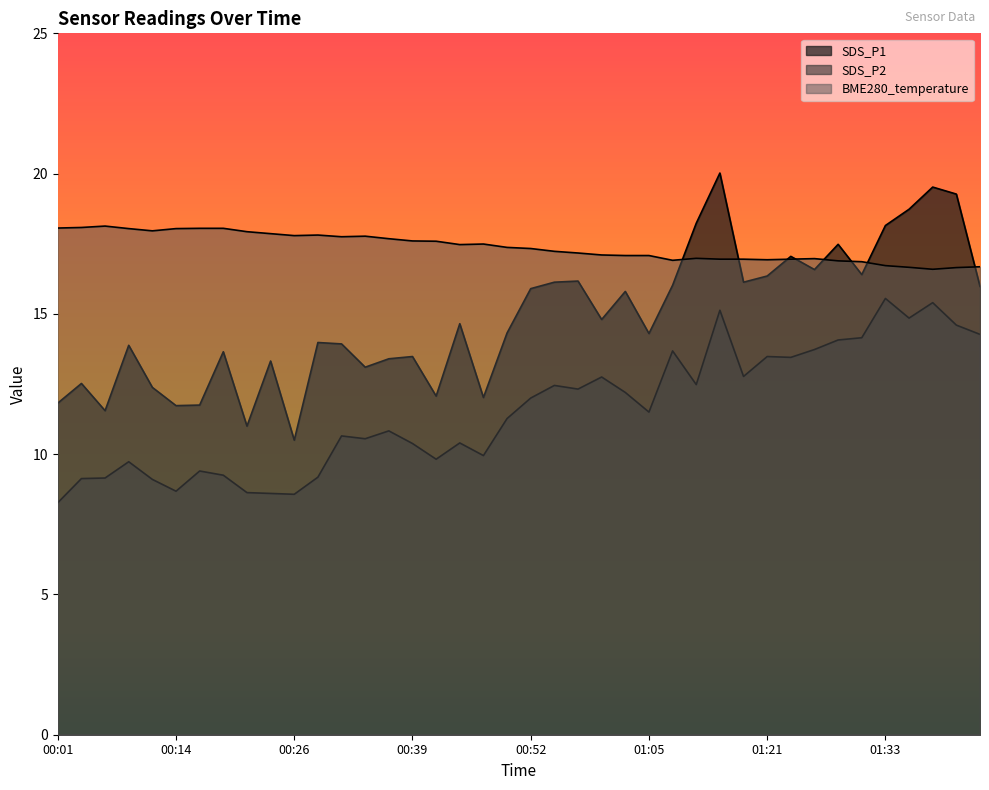

What is the sum of all BME280_temperature values?

695.2